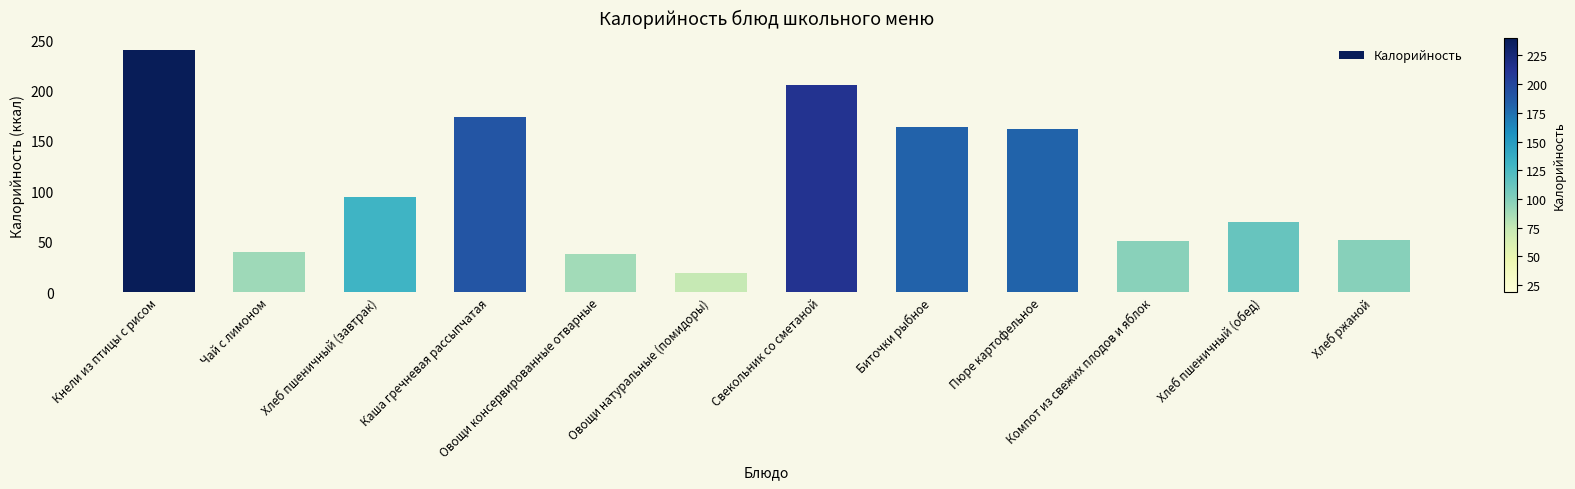

What is the label of the 11th bar from the left?

Хлеб пшеничный (обед)